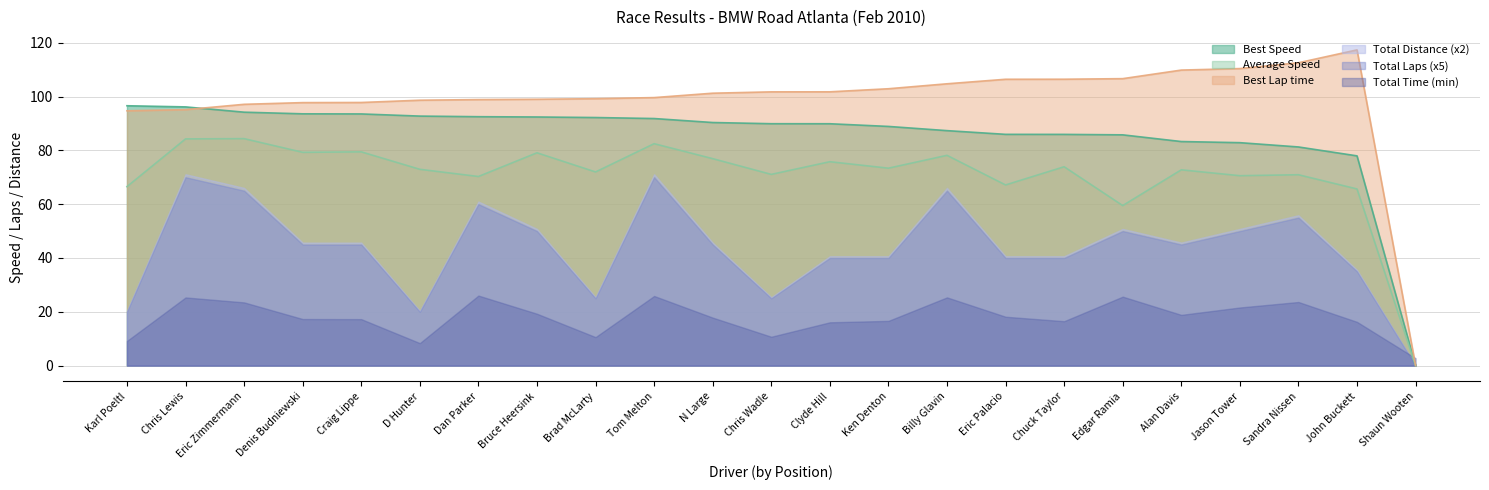

At which label does Best Speed first exceed 89?

Karl Poeltl